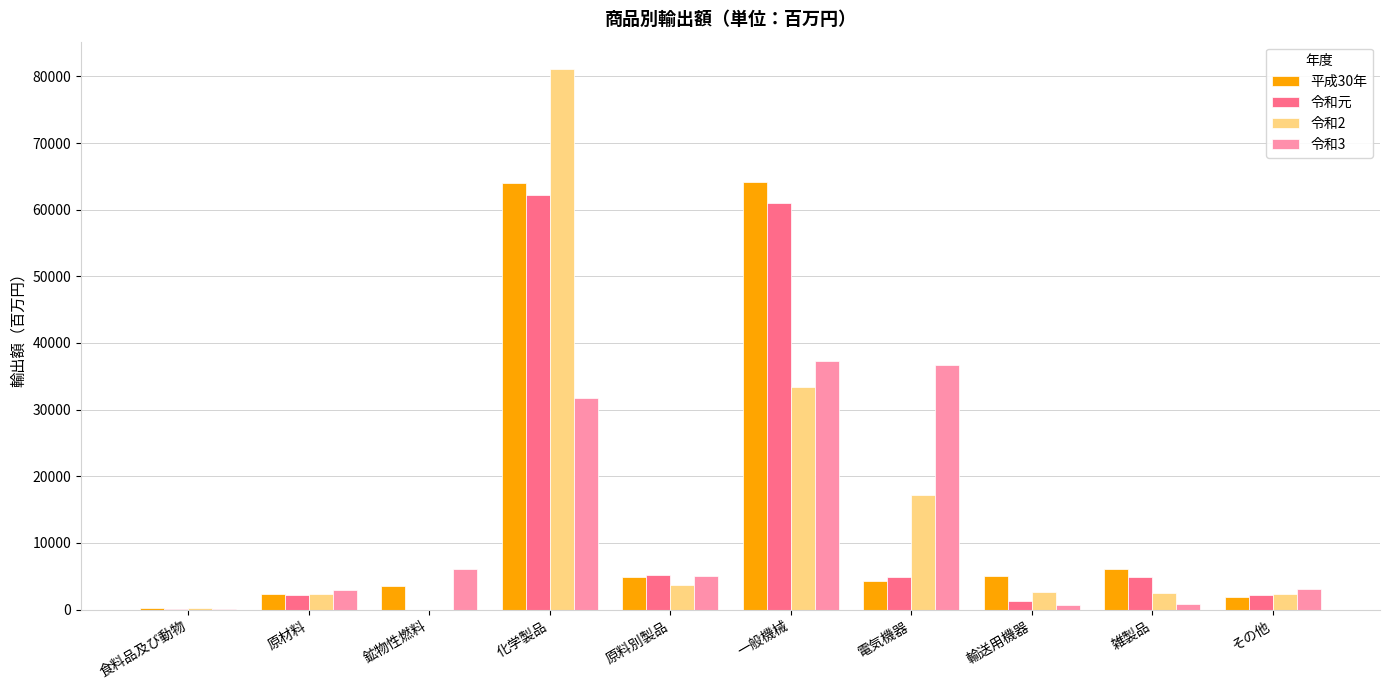

What are all the series names shown in the legend?

平成30年, 令和元, 令和2, 令和3